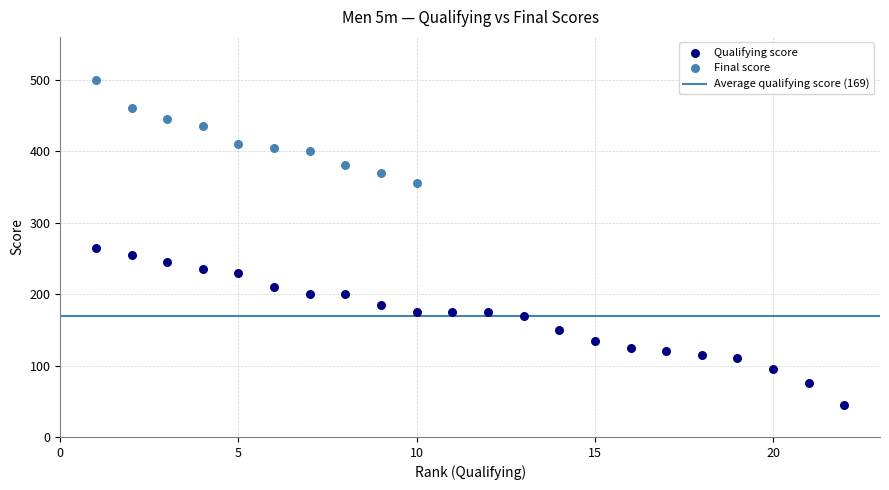

Which series reaches the minimum Y coordinate?

Qualifying score